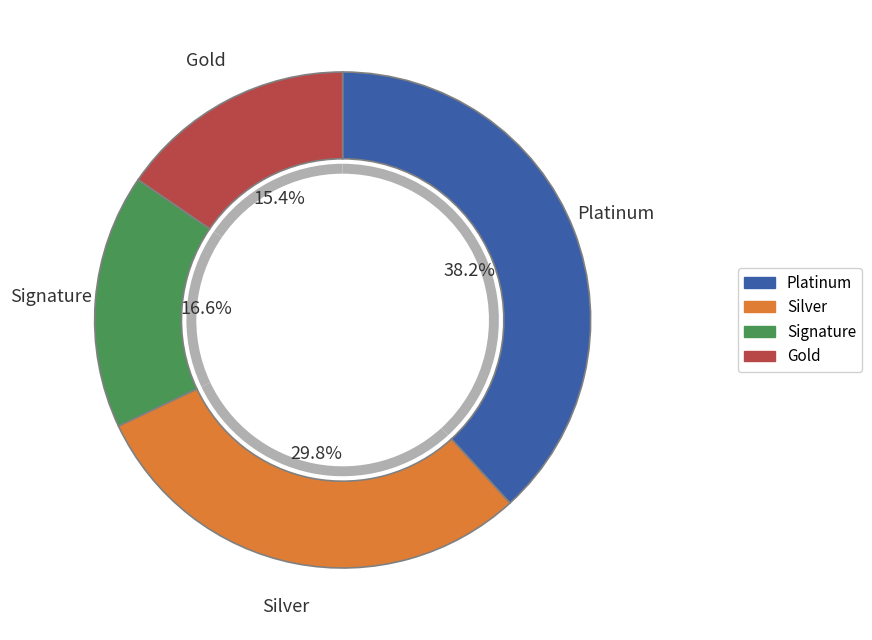

The 15 slice represents 12% of the pie. True or false?

False